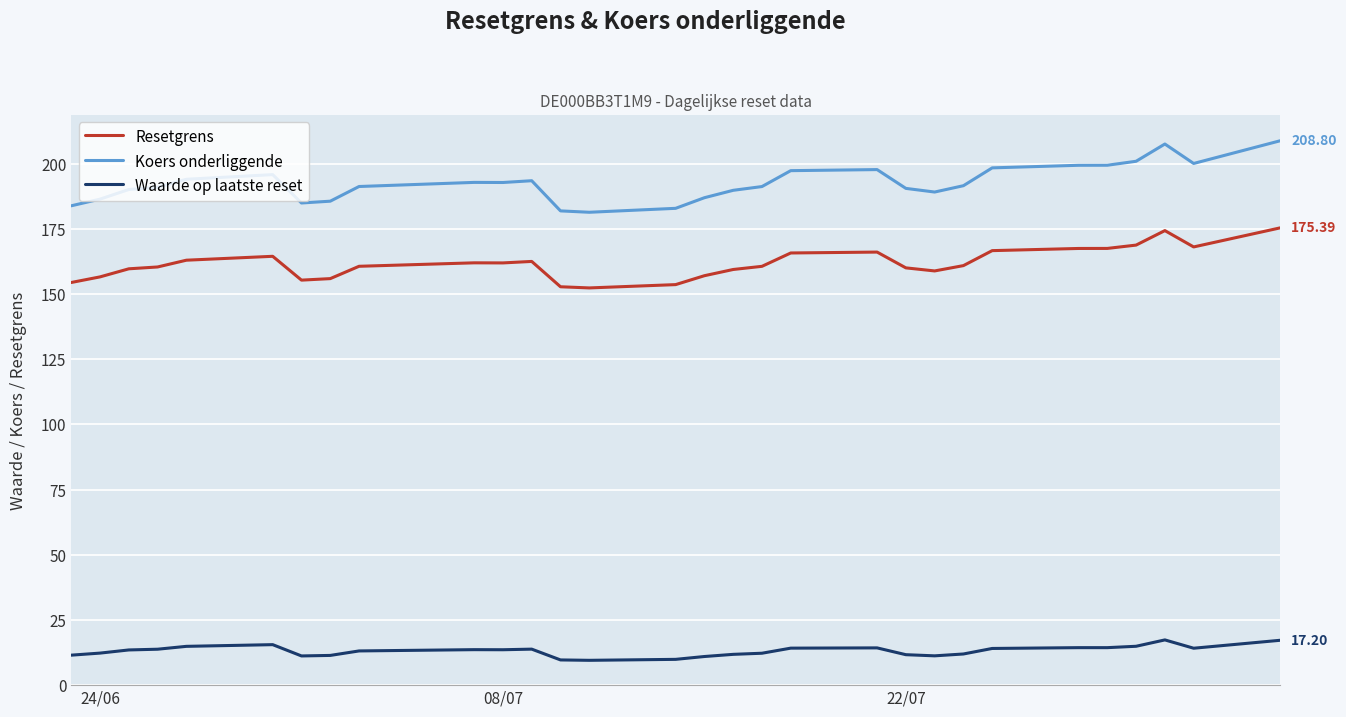

Which series has the largest total across all categories?

Koers onderliggende